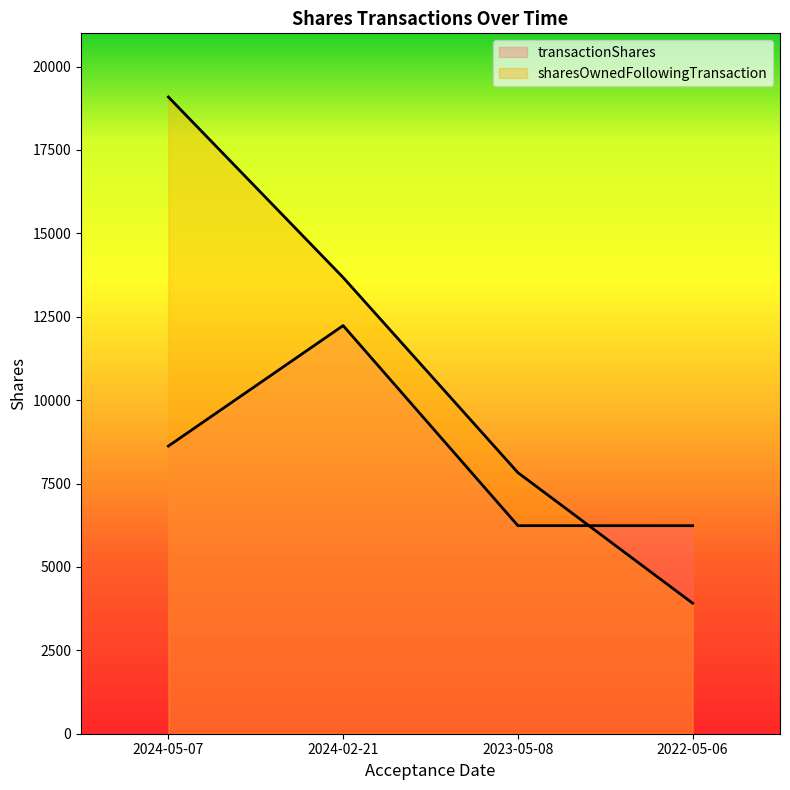

How many data points in transactionShares are less than 8623?

2